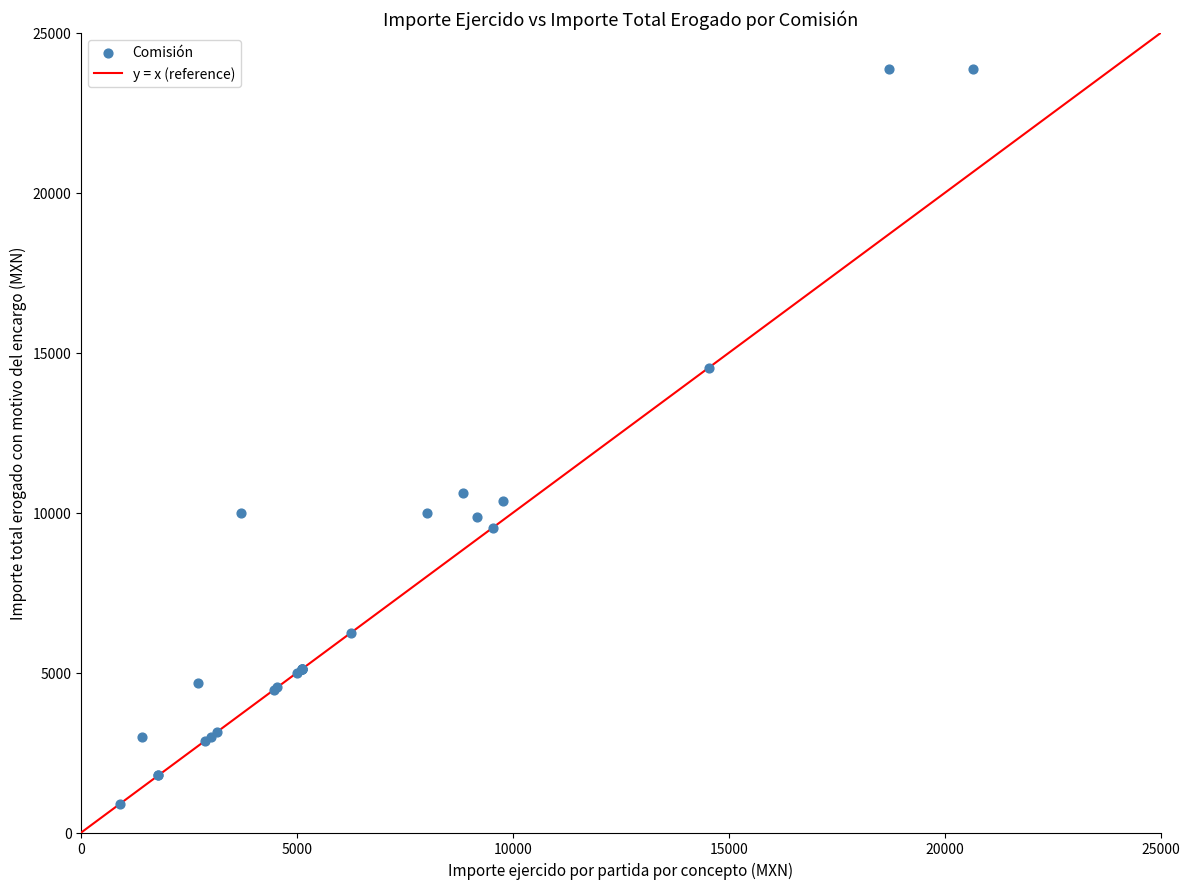

What Y value in the scatter plot is closest to 12382?

10615.2